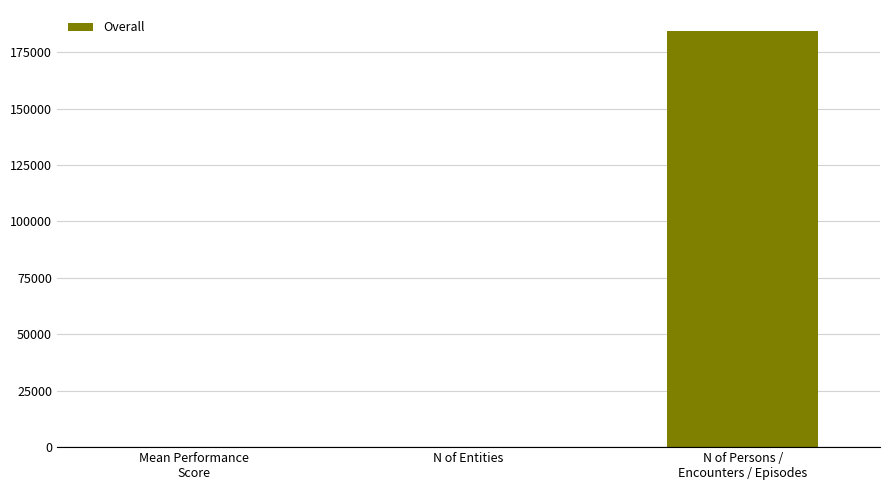

At which label is the value closest to 92208?

N of Entities